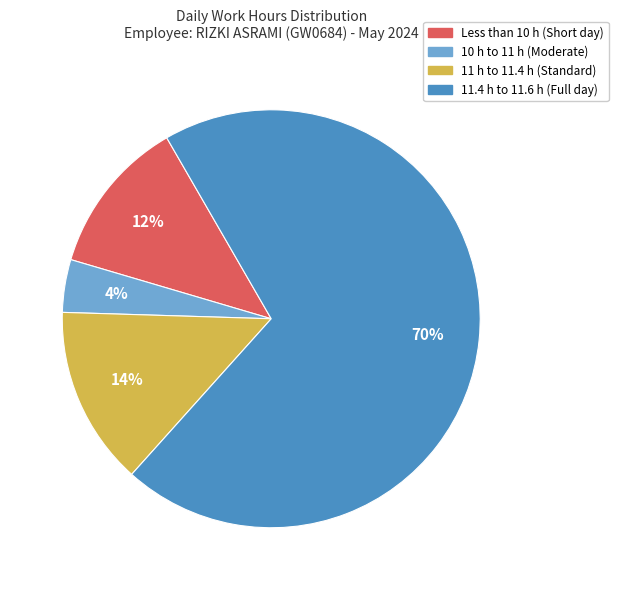

To the nearest percent, what portion does 11 h to 11.4 h (Standard) represent?

14%